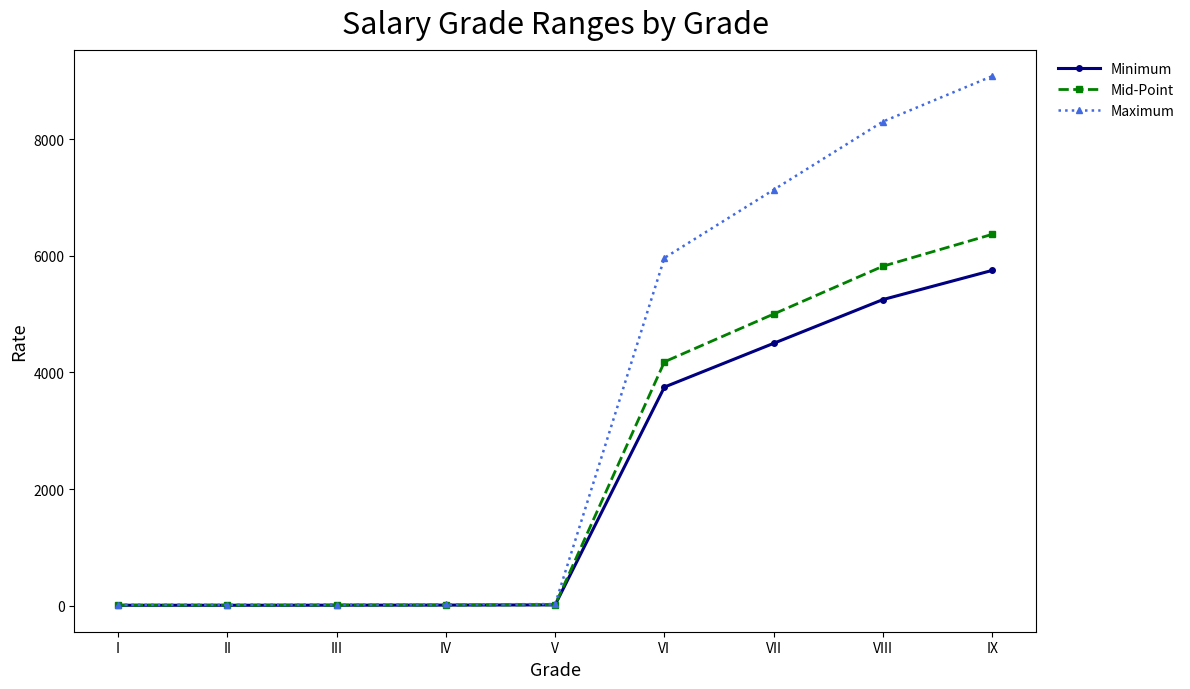

The value of Mid-Point at I is 11.7. True or false?

True